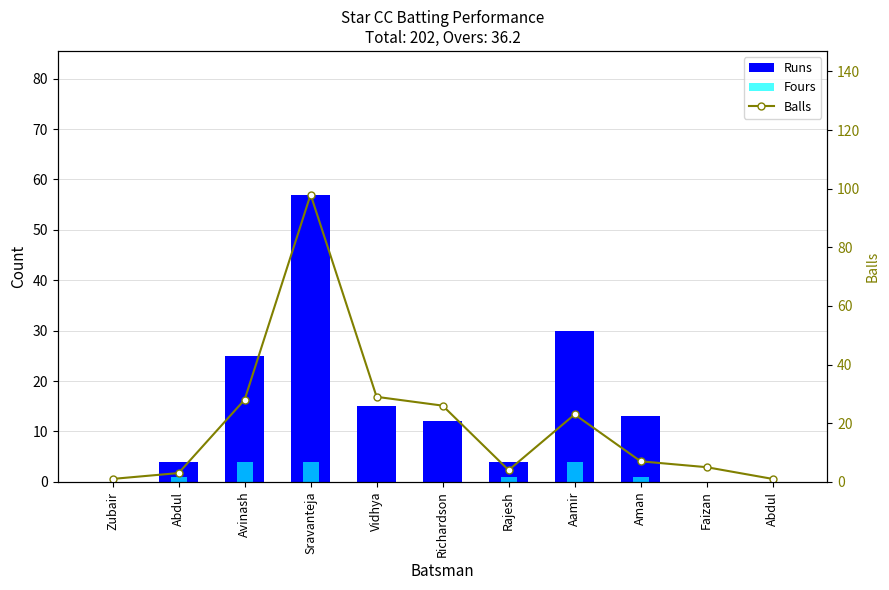

What is the spread (max minus min) of values at Faizan?

5